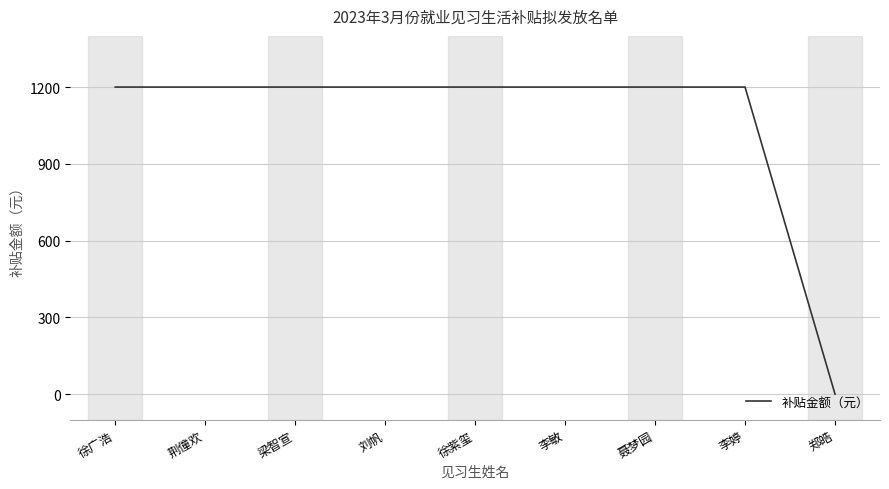

What is the difference between the maximum and minimum values?

1200